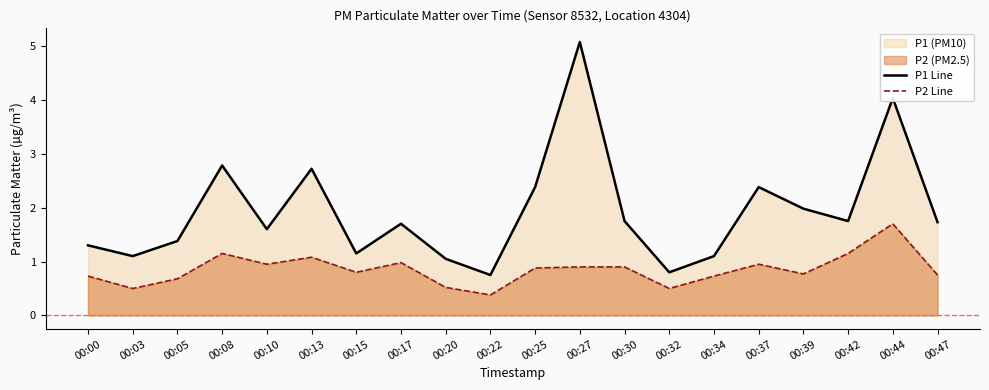

Reading left to right, what are all the values shown in this chart?

P1 Line: 00:00=1.3	00:03=1.1	00:05=1.4	00:08=2.8	00:10=1.6	00:13=2.7	00:15=1.1	00:17=1.7	00:20=1.1	00:22=0.8	00:25=2.4	00:27=5.1	00:30=1.8	00:32=0.8	00:34=1.1	00:37=2.4	00:39=2.0	00:42=1.8	00:44=4.0	00:47=1.7
P2 Line: 00:00=0.7	00:03=0.5	00:05=0.7	00:08=1.1	00:10=0.9	00:13=1.1	00:15=0.8	00:17=1.0	00:20=0.5	00:22=0.4	00:25=0.9	00:27=0.9	00:30=0.9	00:32=0.5	00:34=0.7	00:37=0.9	00:39=0.8	00:42=1.1	00:44=1.7	00:47=0.8